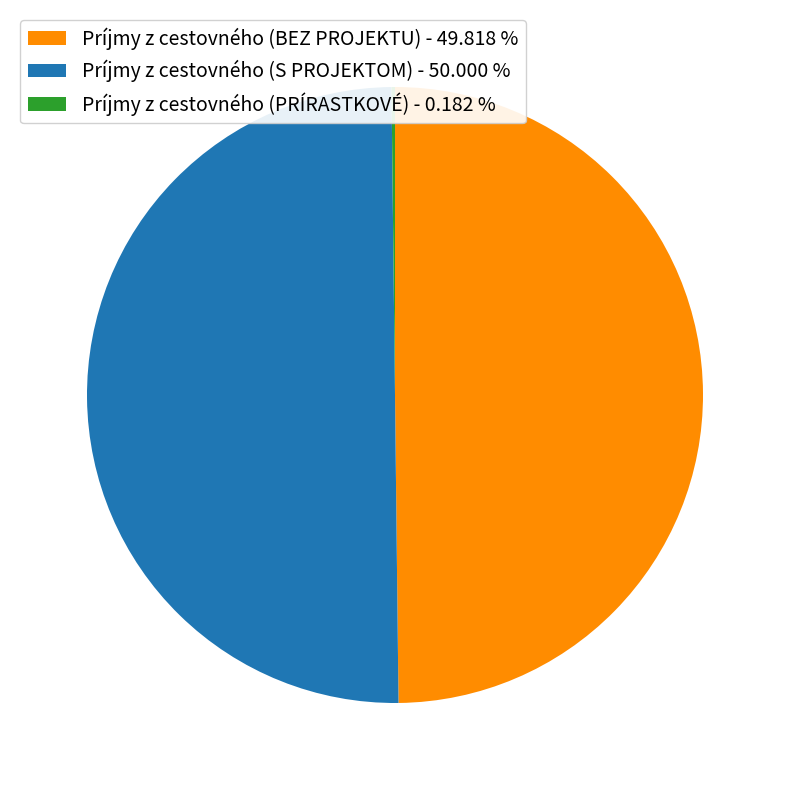

Does Príjmy z cestovného (BEZ PROJEKTU) - 49.818 % represent more than half of the total?

No